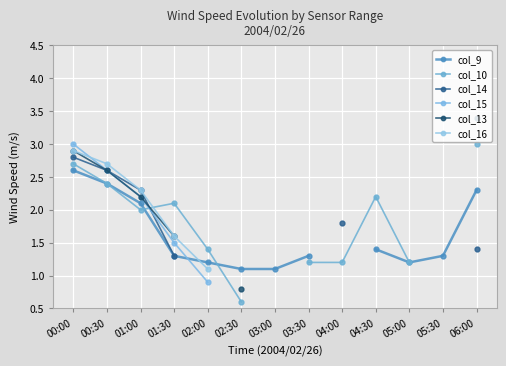

Which category has the lowest value in the col_9 series?

02:30